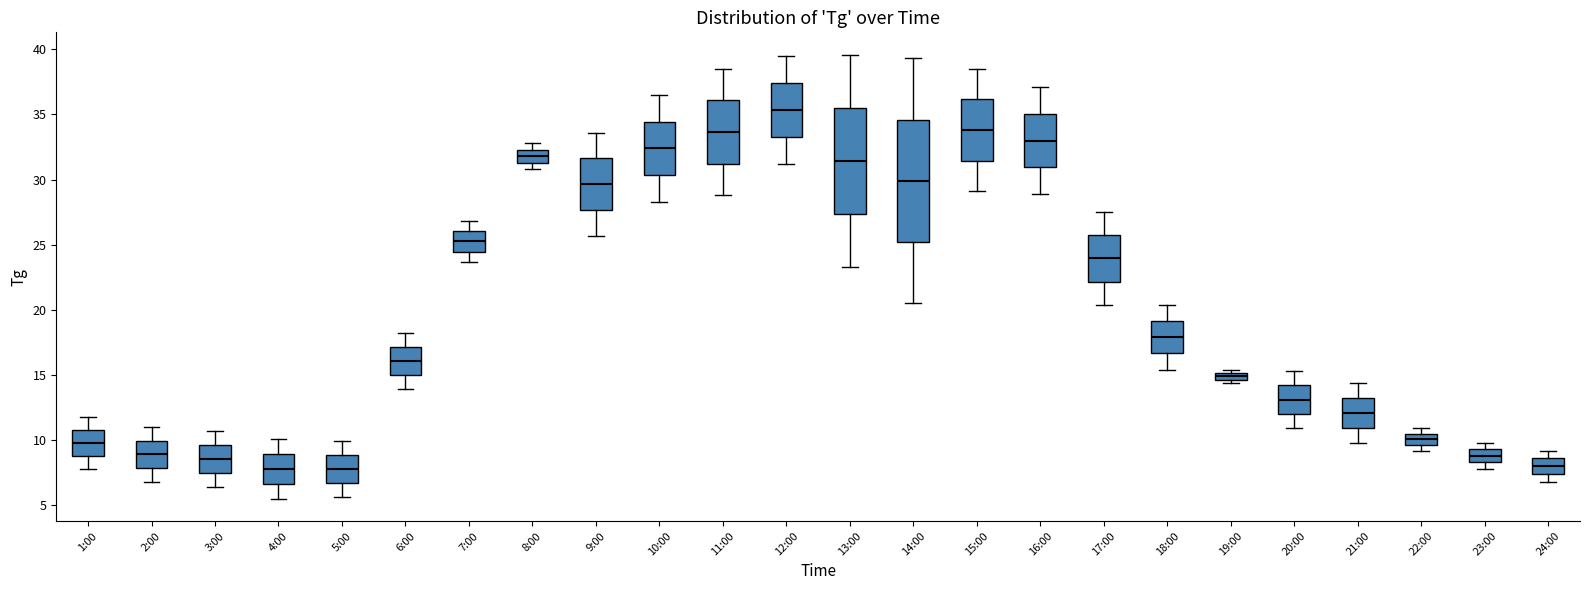

Comparing the boxes themselves (not the whiskers), which one is the tallest?

14:00